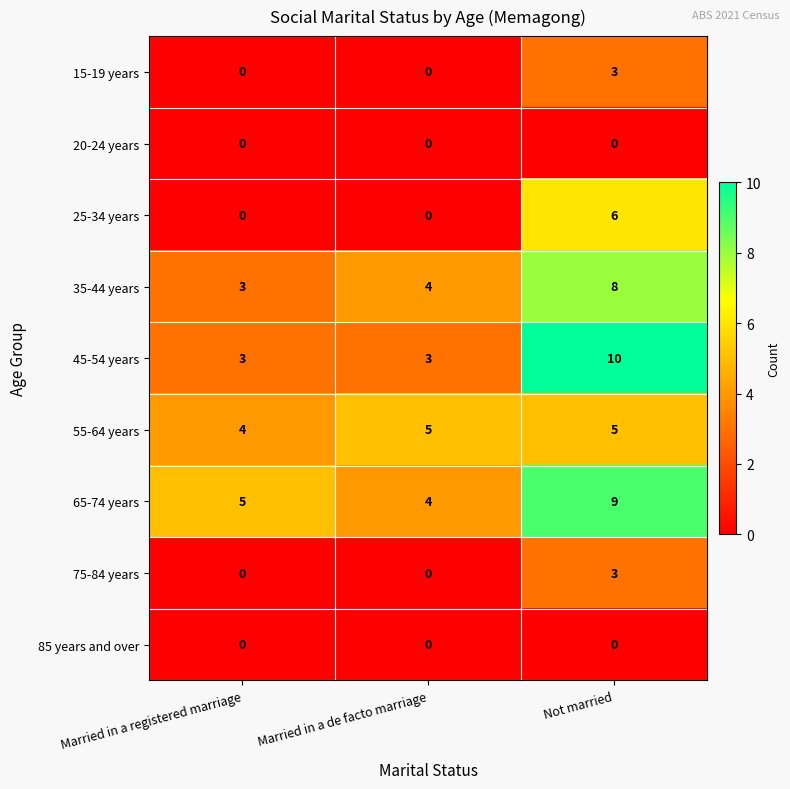

Read the 45-54 years value at Not married.

10